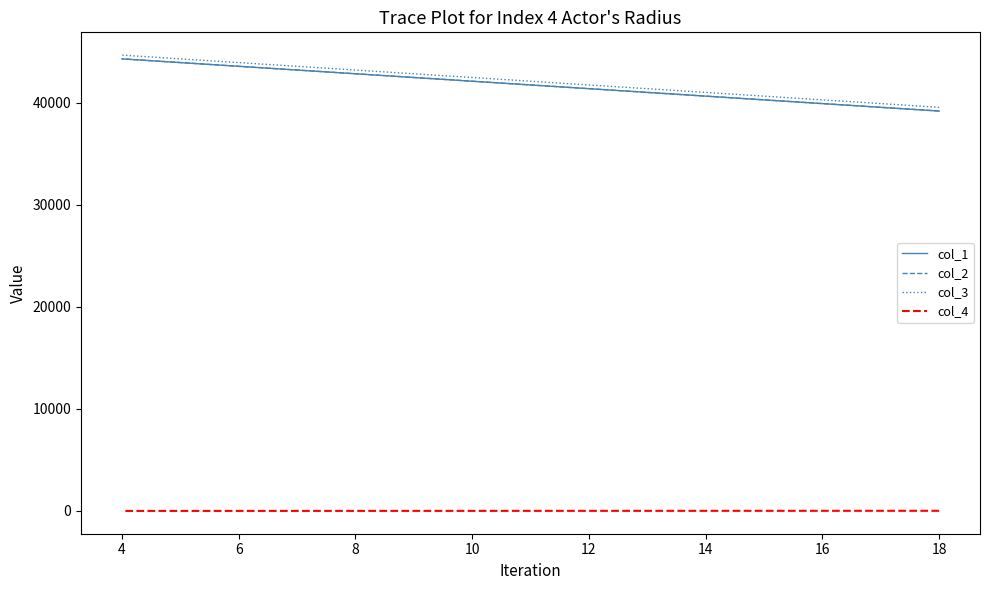

What are all the series names shown in the legend?

col_1, col_2, col_3, col_4